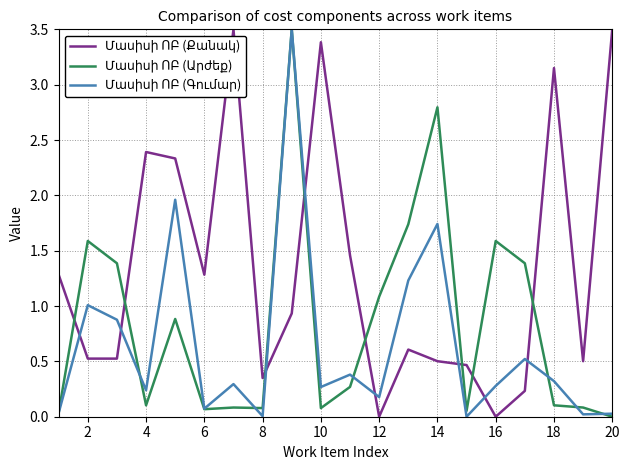

How many lines are shown in the chart?

3